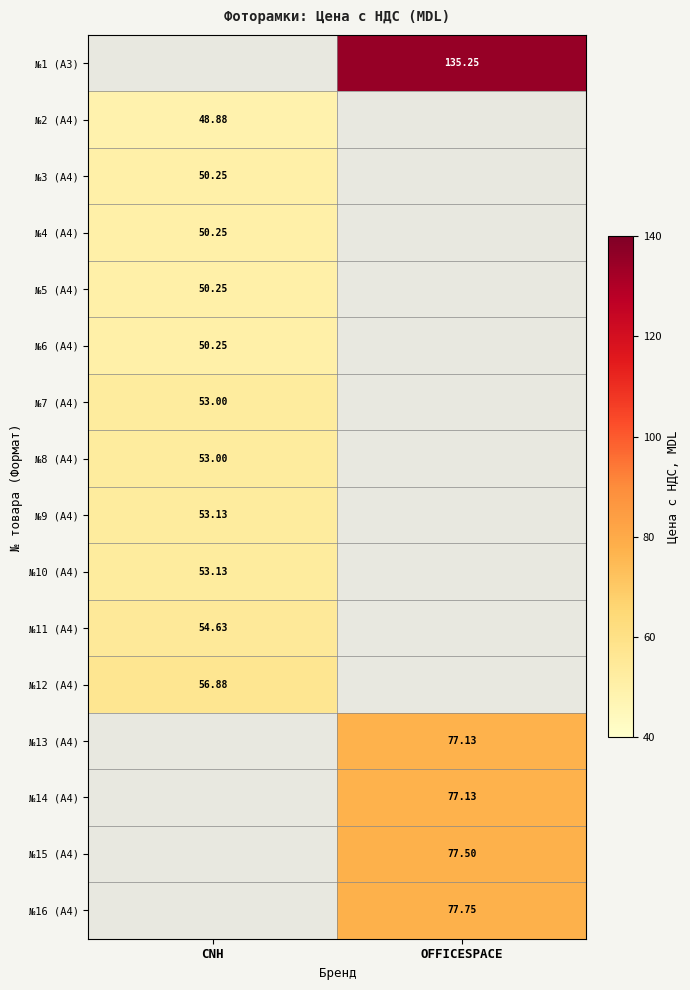

Is the value of №4 (А4) at CNH greater than the value of №9 (А4) at CNH?

No